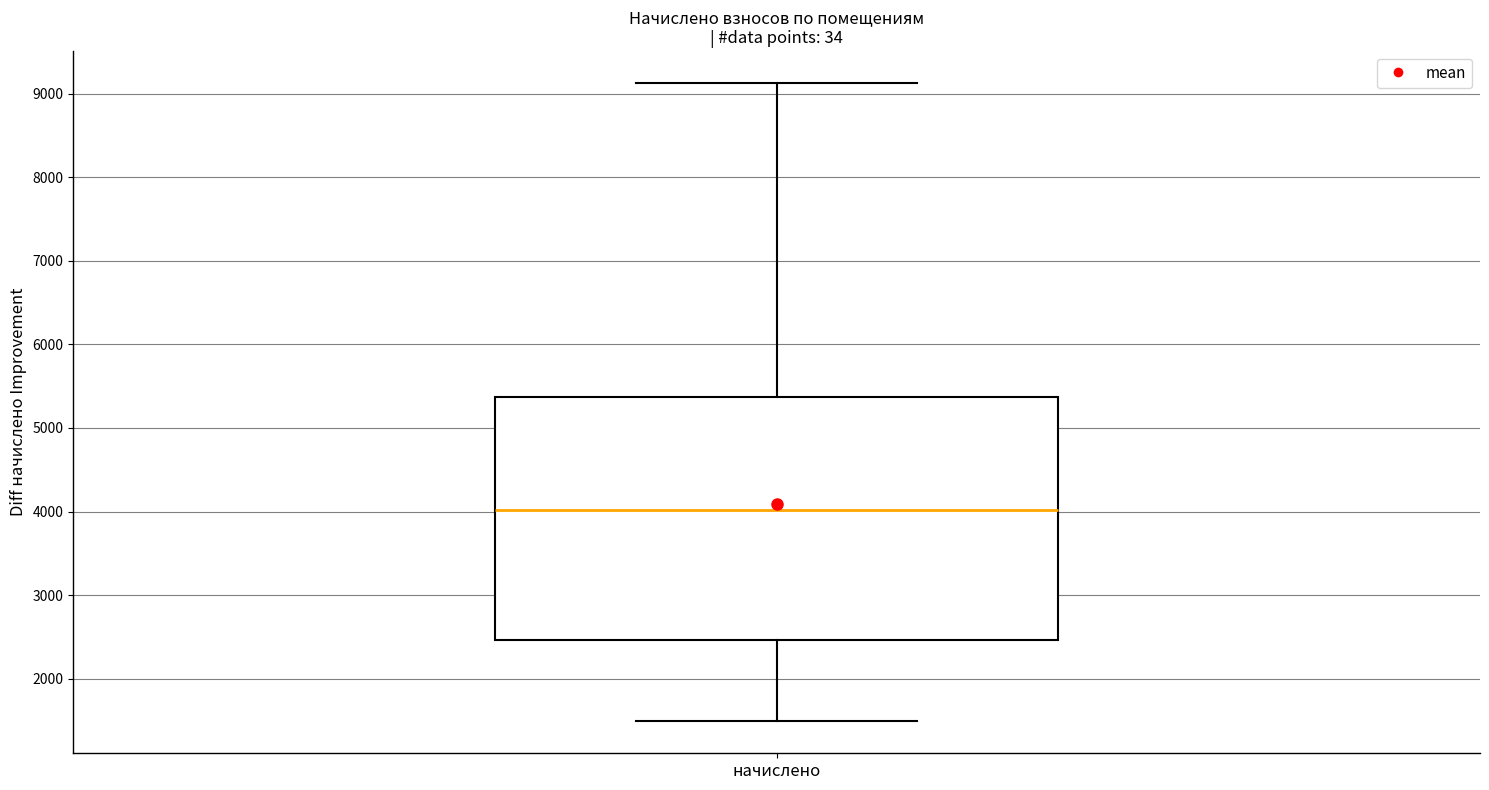

Where does the lower whisker of the box for начислено end on the y-axis? The values are not printed on the chart, so give them approximately, as read against the axis.

1500